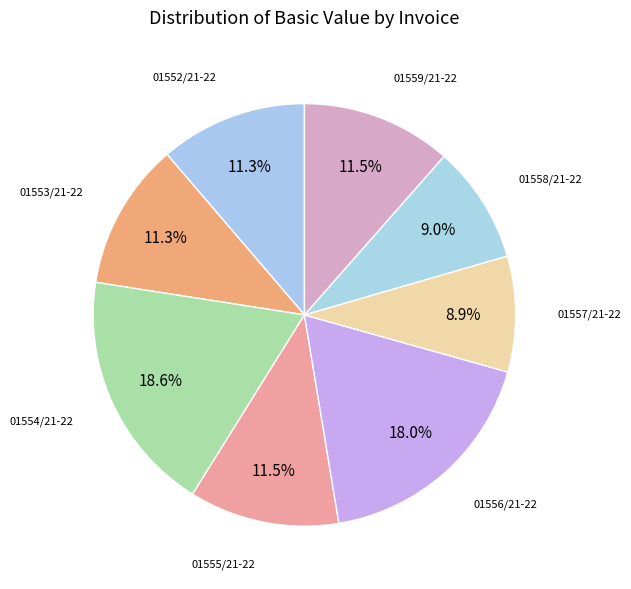

What is the largest slice in the pie chart?

01554/21-22